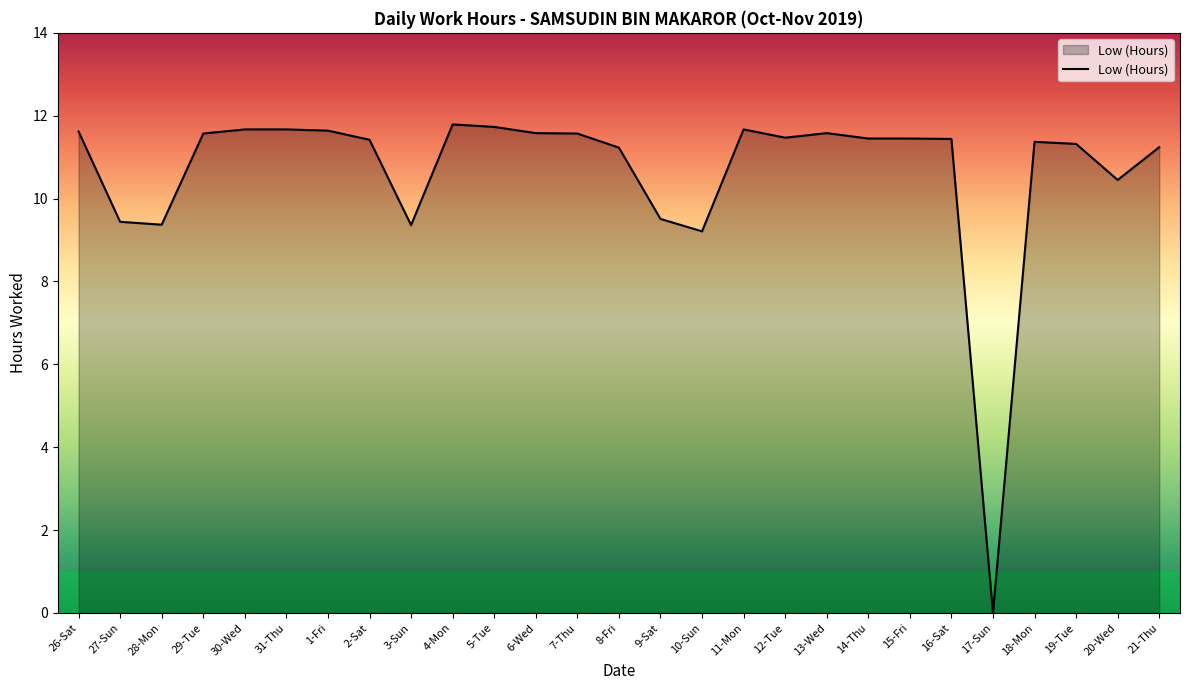

Is it true that the value at 19-Tue is 11.3?

True